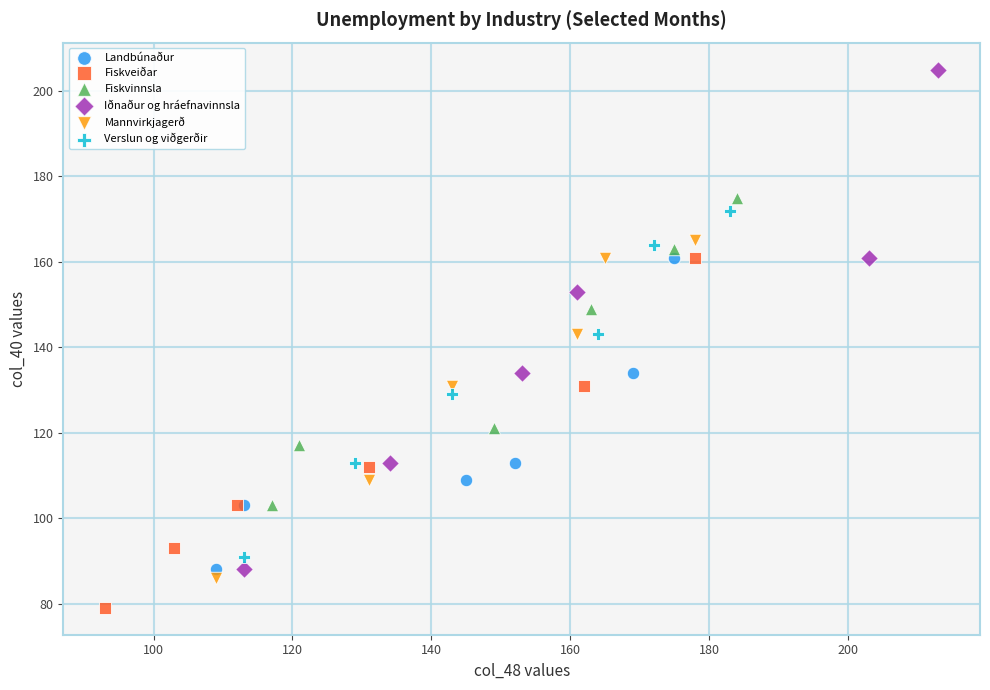

Which series reaches the minimum Y coordinate?

Fiskveiðar